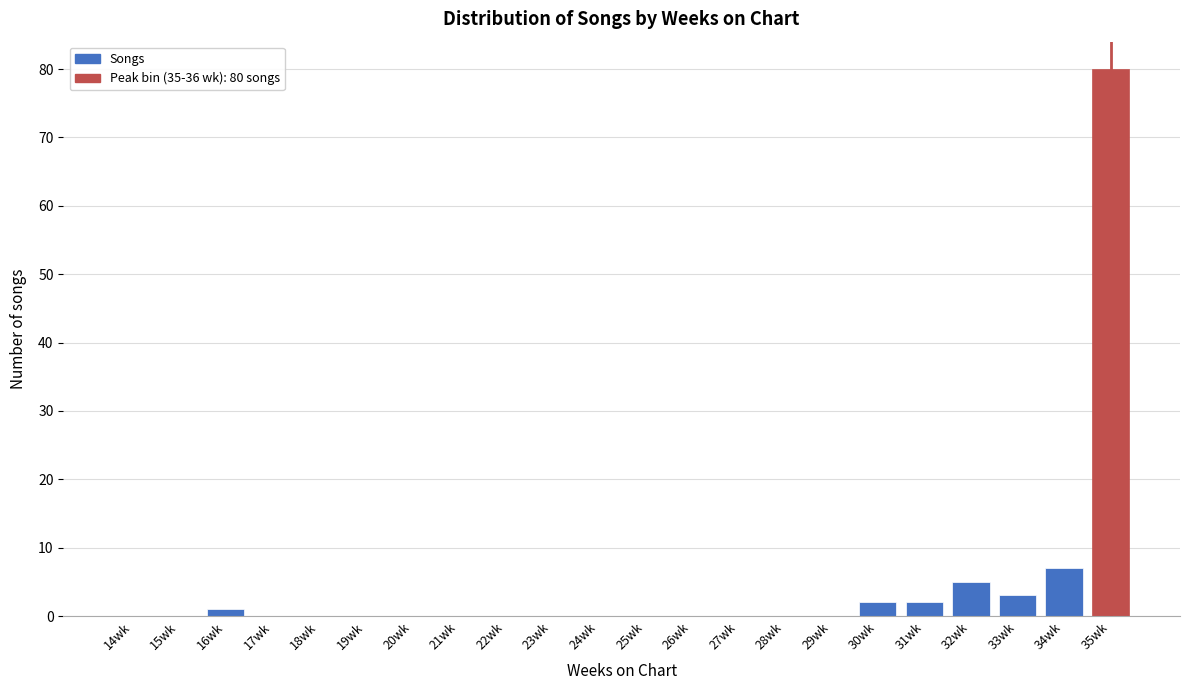

Reading left to right, list all the values displayed in this chart.

14wk=0	15wk=0	16wk=1	17wk=0	18wk=0	19wk=0	20wk=0	21wk=0	22wk=0	23wk=0	24wk=0	25wk=0	26wk=0	27wk=0	28wk=0	29wk=0	30wk=2	31wk=2	32wk=5	33wk=3	34wk=7	35wk=80